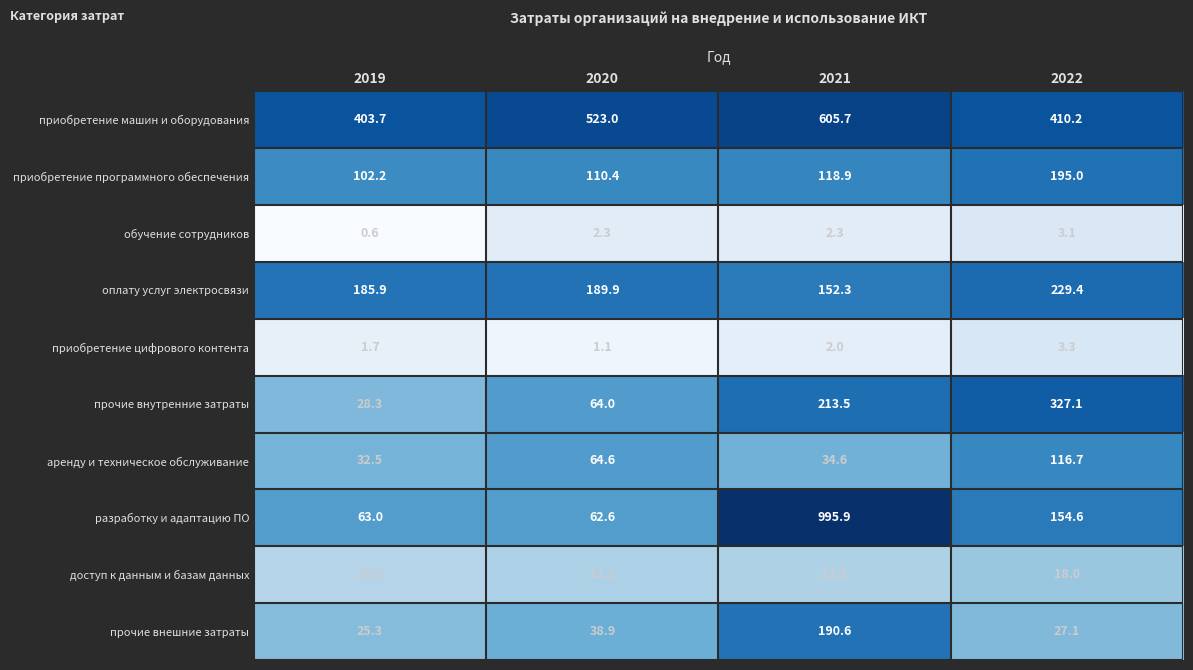

What is the smallest value displayed?

0.6